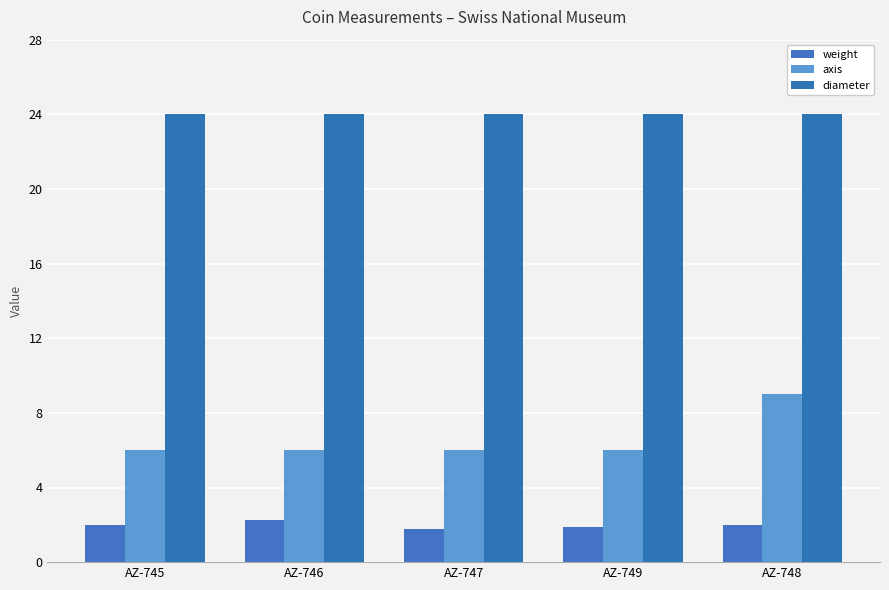

Are the bars grouped side by side (vs. stacked)?

Yes